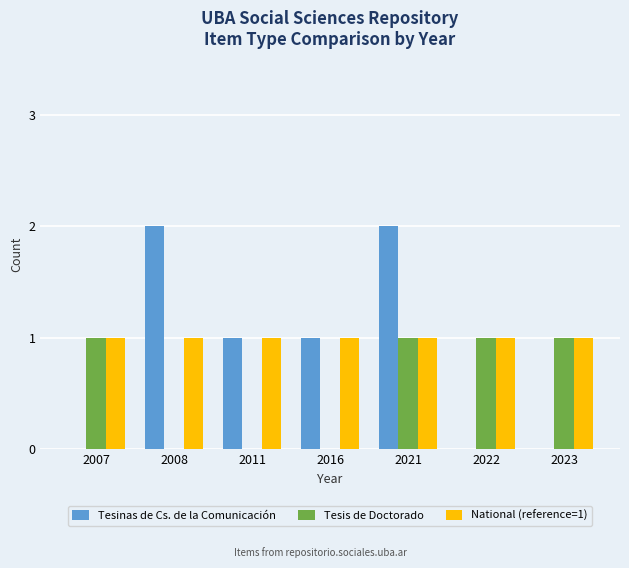

How many groups of bars are there?

7